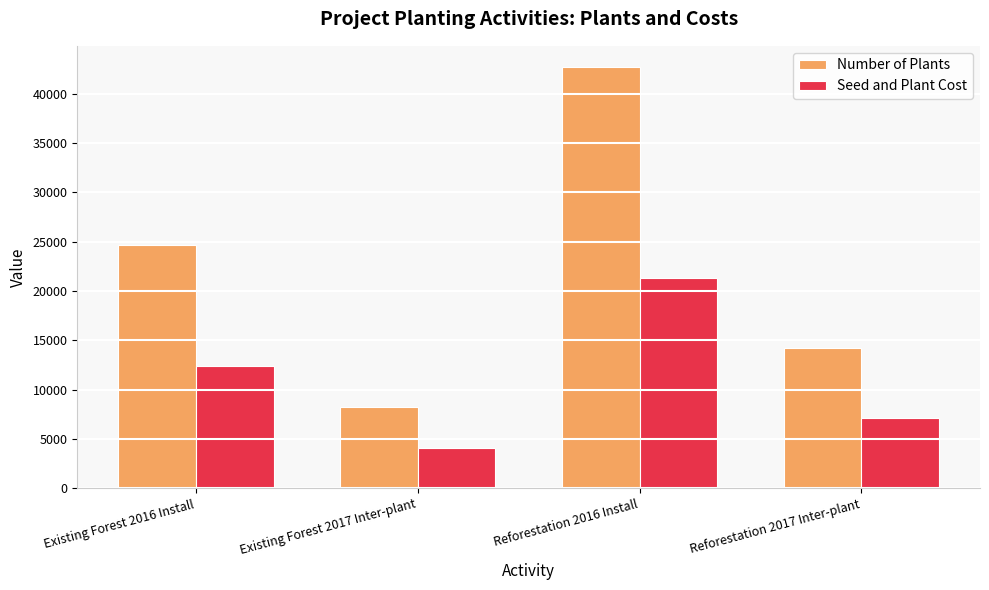

Are the bars horizontal?

No